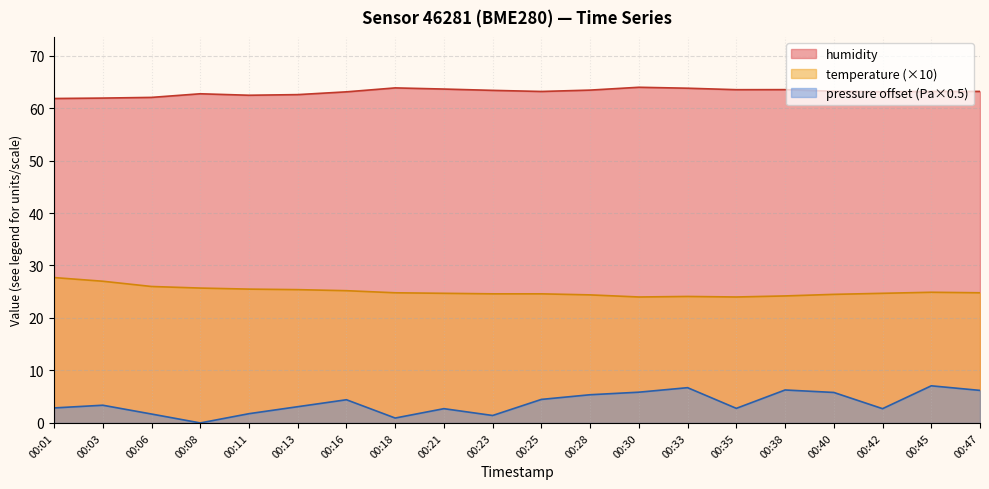

How many data points in pressure_norm are above 3?

11